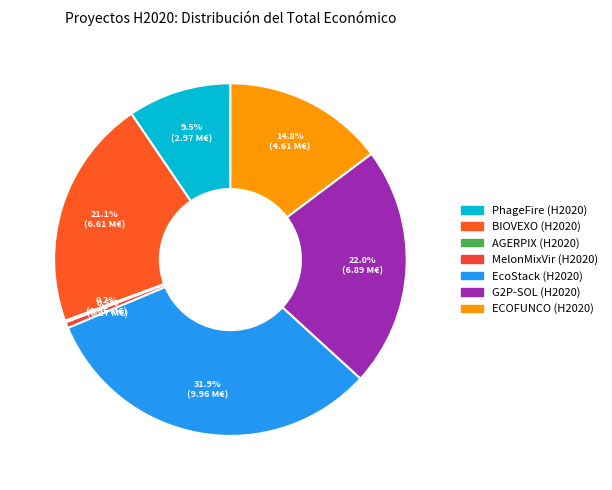

To the nearest percent, what portion does EcoStack represent?

32%